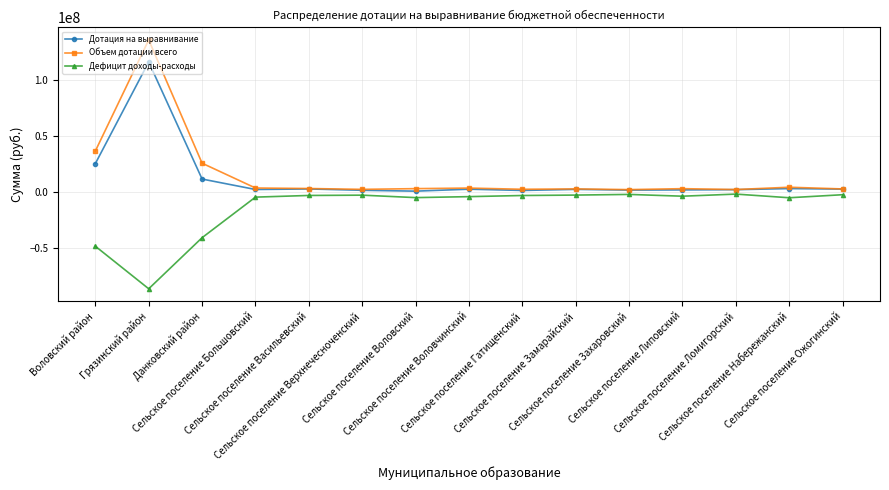

Which series has the largest range (max minus min)?

Объем дотации всего